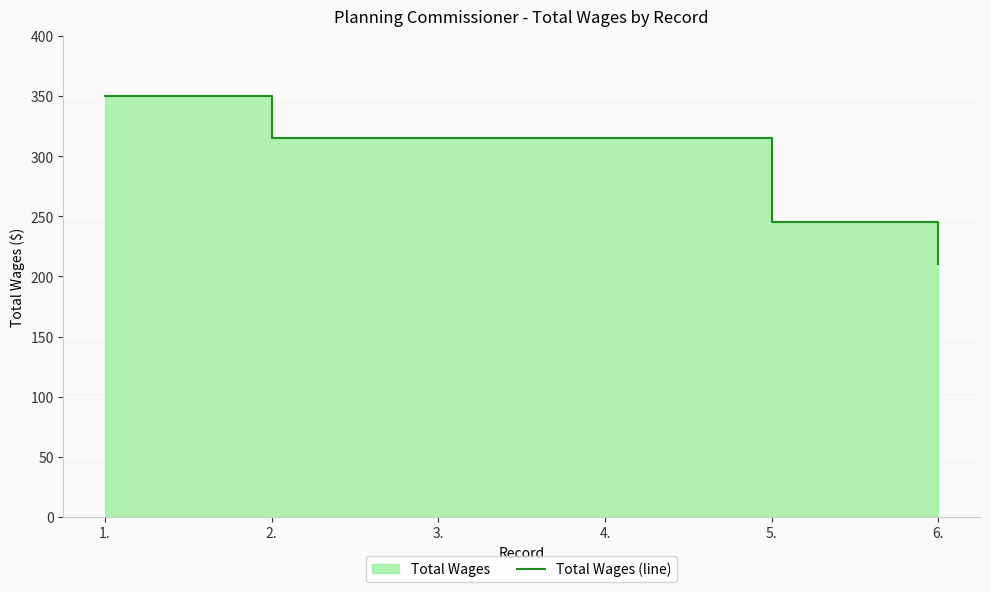

Rank the categories by value from lowest to highest.

6., 5., 2., 3., 4., 1.